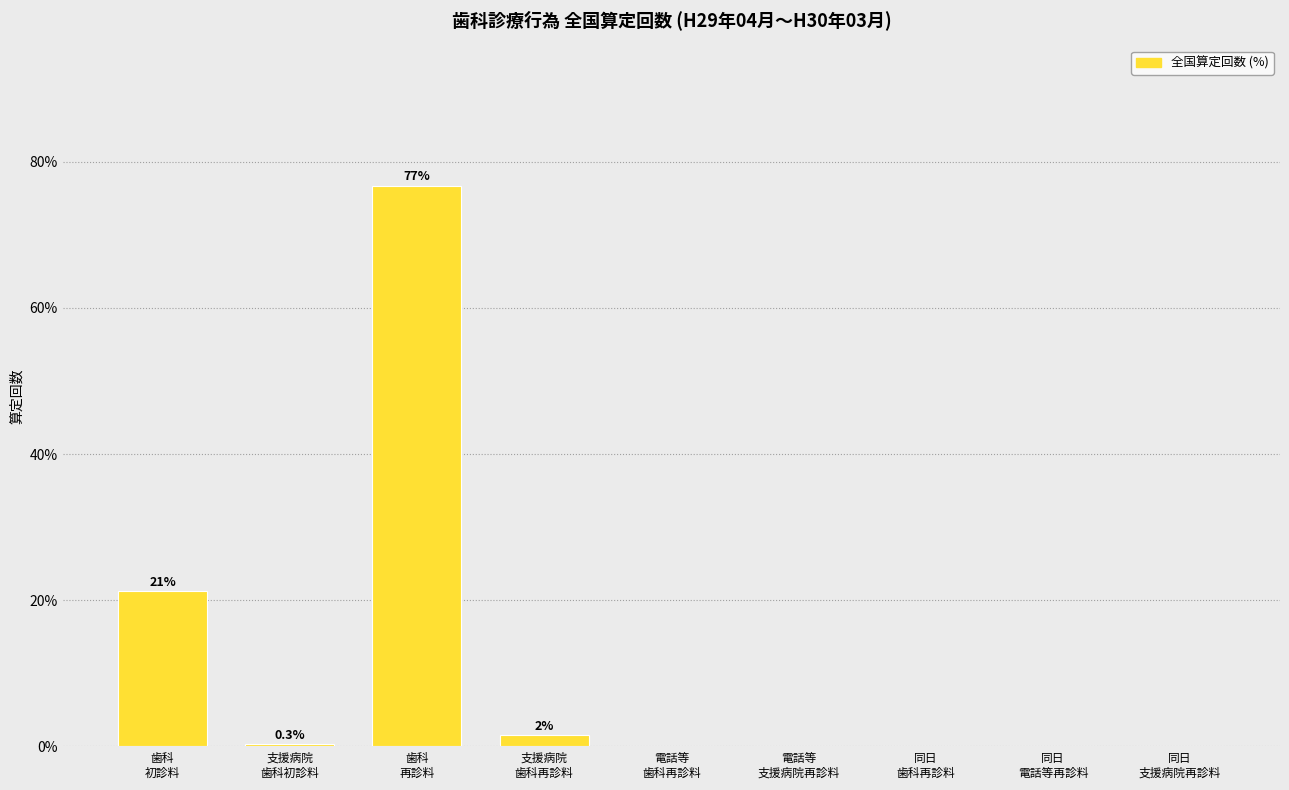

What is the maximum value shown in the chart?

76.7